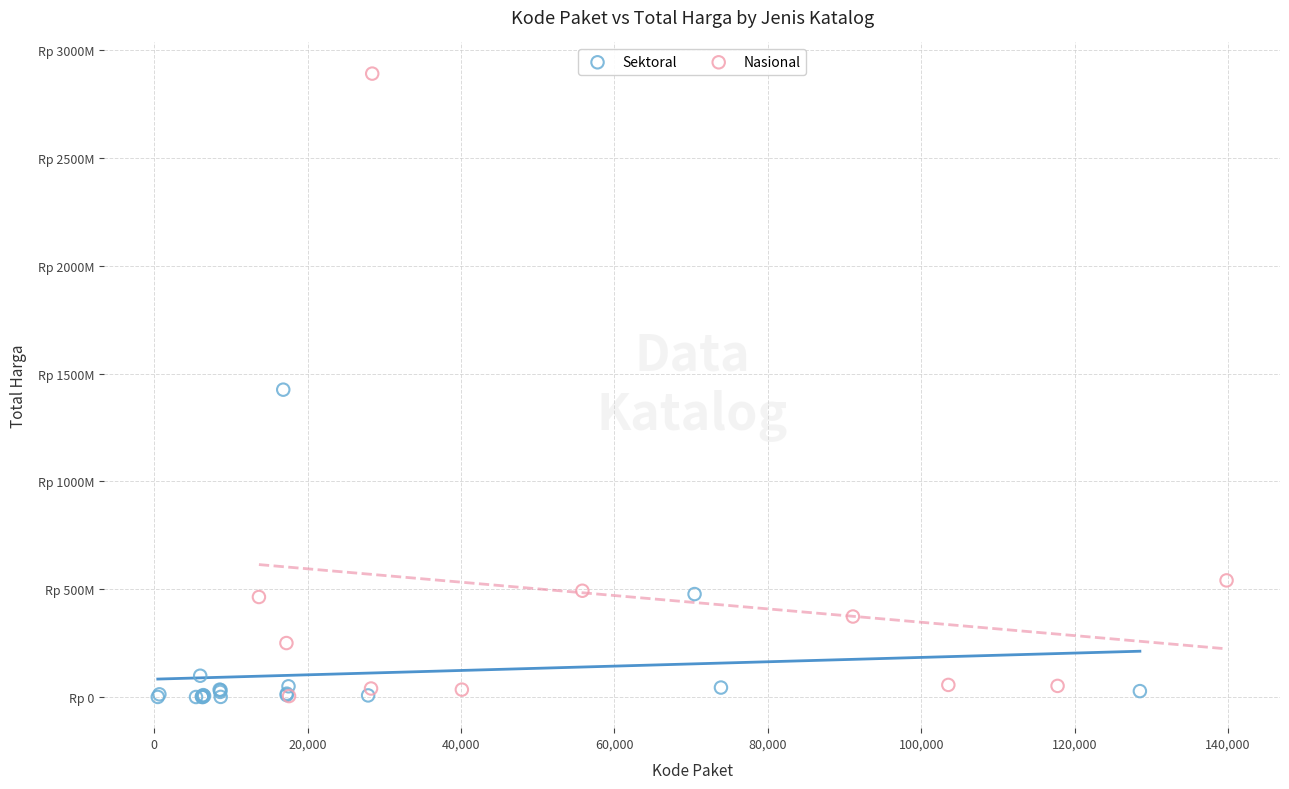

What are all the series names shown in the legend?

Sektoral, Nasional